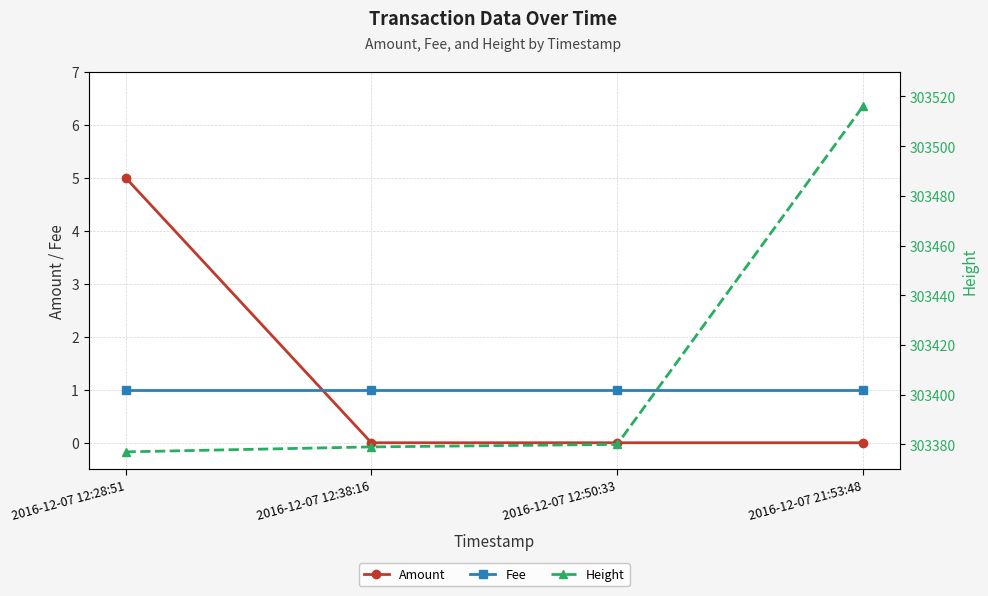

Rank the categories by Fee value from highest to lowest.

2016-12-07 12:28:51, 2016-12-07 12:38:16, 2016-12-07 12:50:33, 2016-12-07 21:53:48